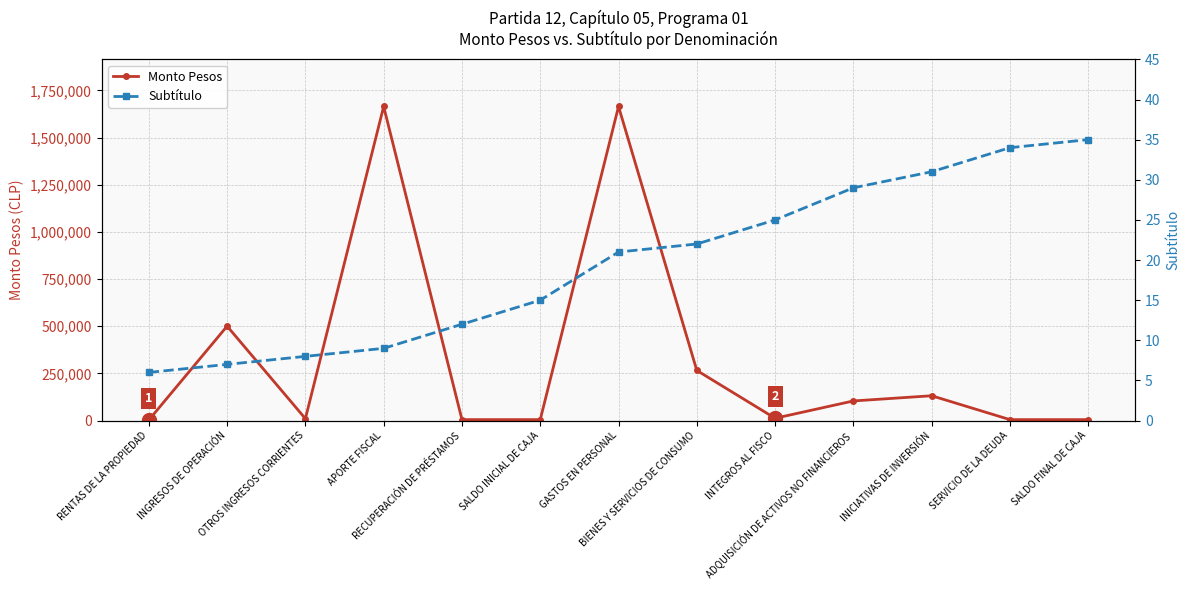

What position from the right is RENTAS DE LA PROPIEDAD?

13